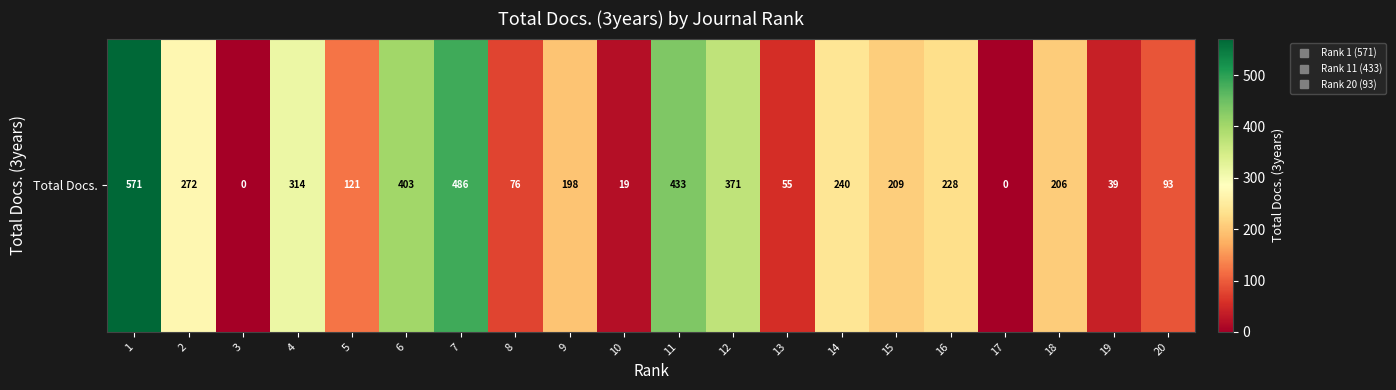

What is the sum of all values?

4334